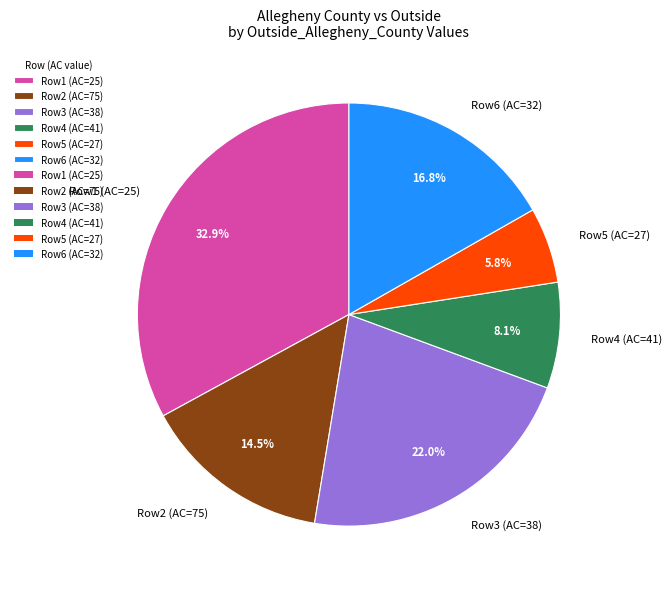

How many slices are in this pie chart?

6